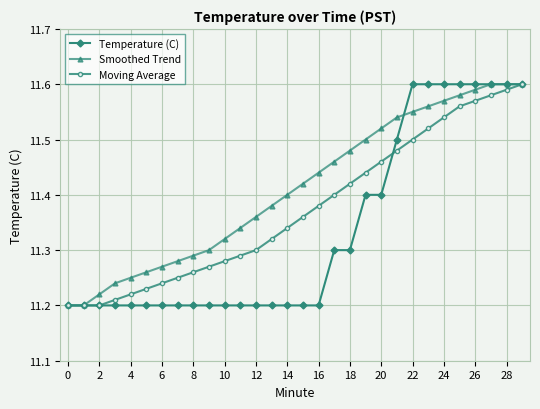

Rank the series by their average value, from lowest to highest.

Temperature (C), Moving Average, Smoothed Trend